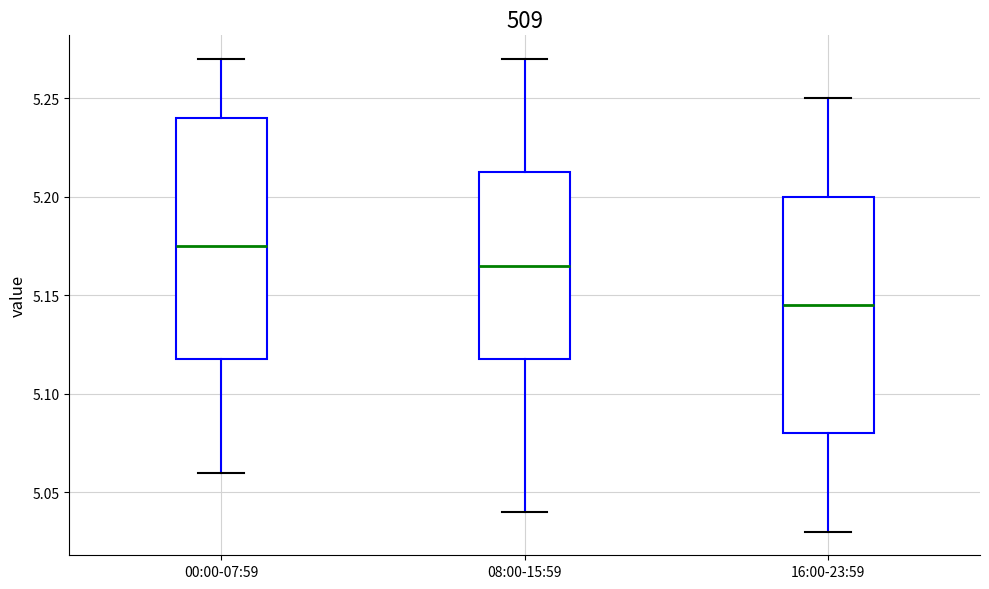

Which box has the highest median line?

00:00-07:59